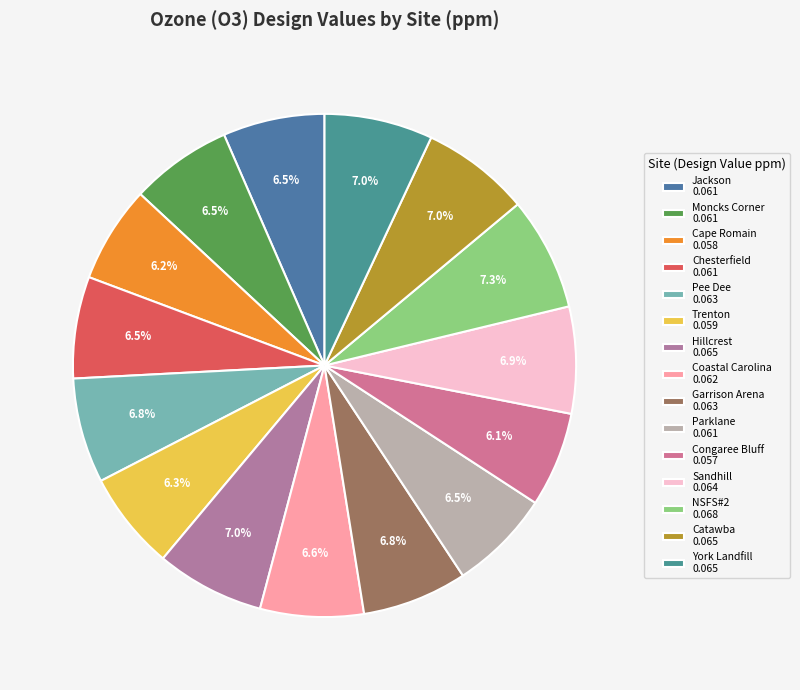

Is it true that Coastal Carolina is 12% of the pie?

False